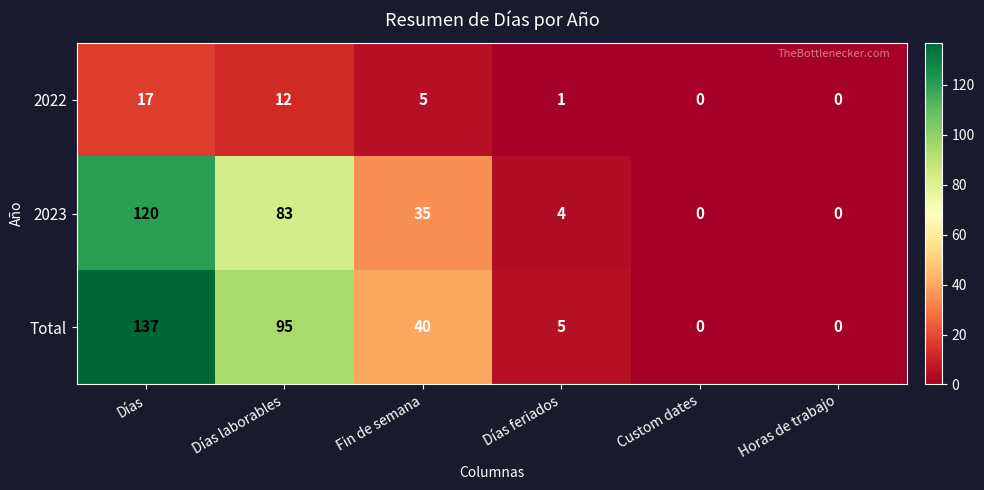

Rank the series at Días feriados from lowest to highest value.

2022, 2023, Total